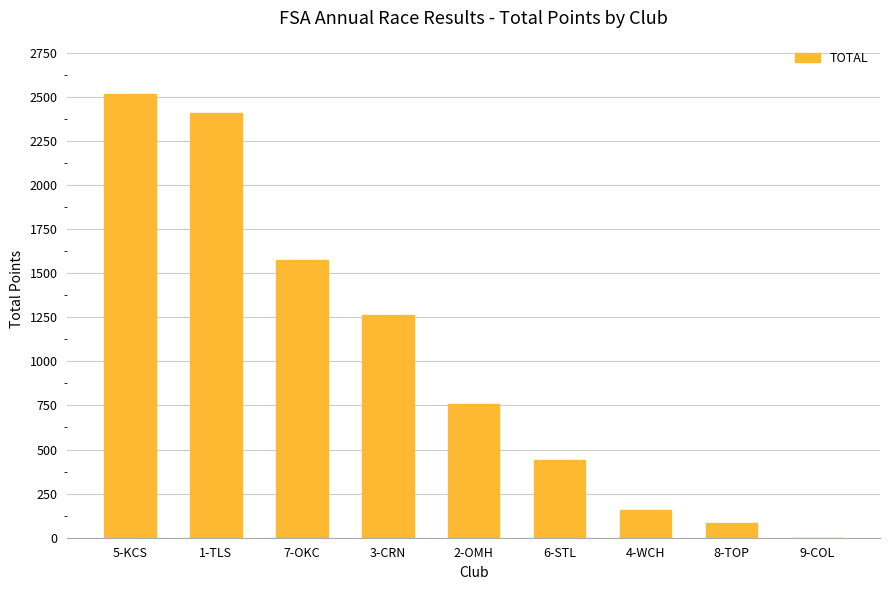

Which has a higher value, 1-TLS or 4-WCH?

1-TLS